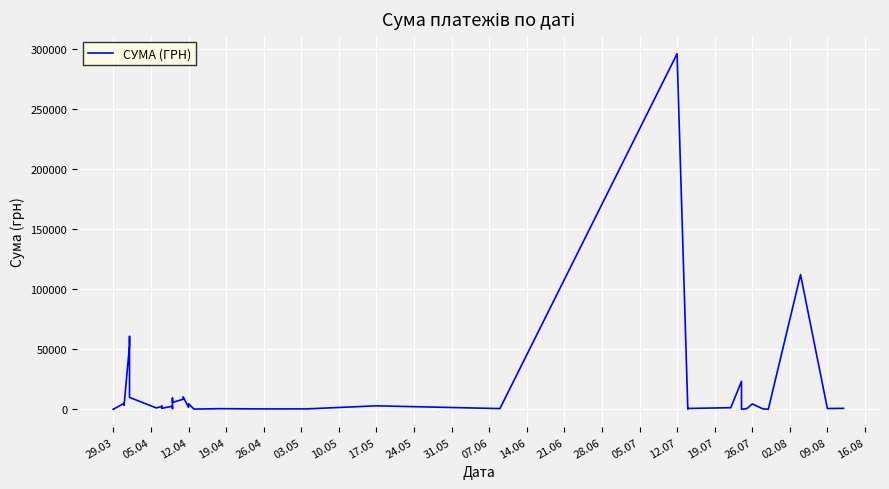

The value at 29.03 is 97.8. True or false?

True